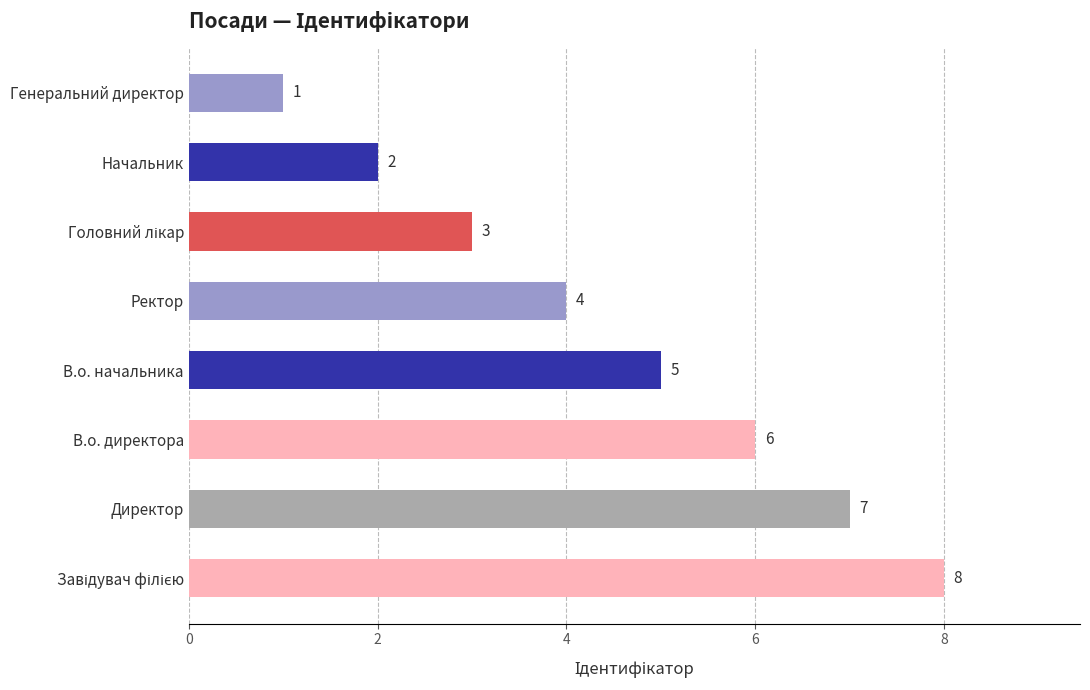

Which category has the lowest value across all series?

Генеральний директор